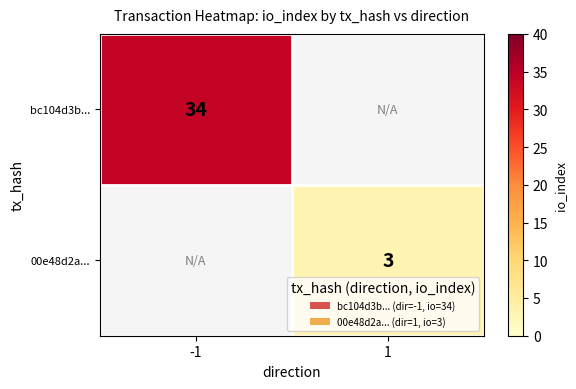

Is the value of bc104d3b... at -1 greater than the value of 00e48d2a... at 1?

Yes